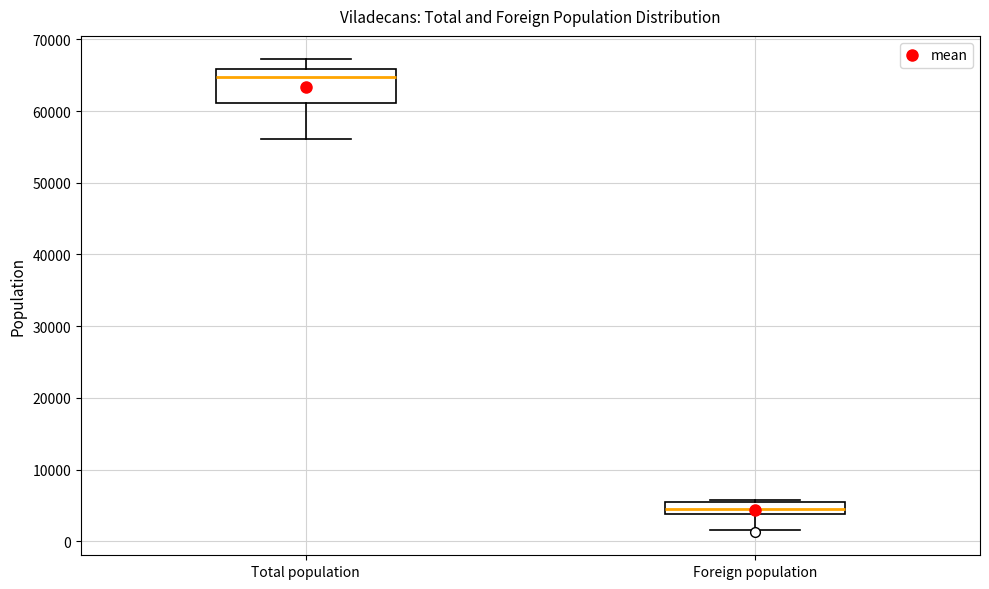

Where is the lower edge of the box for Foreign population on the y-axis? The values are not printed on the chart, so give them approximately, as read against the axis.

4000